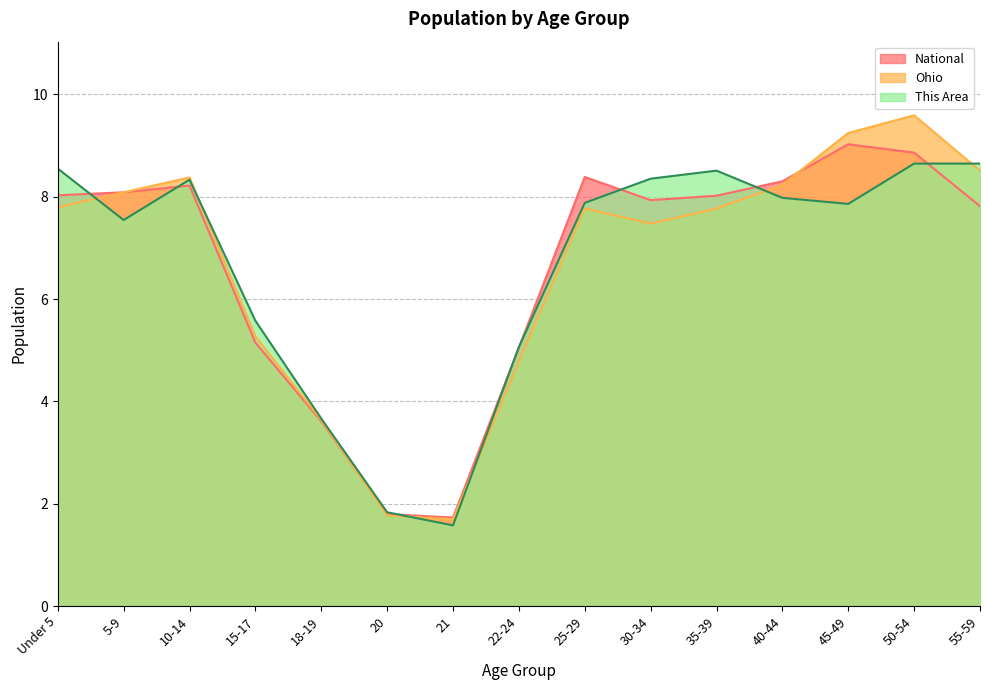

Rank the series at 50-54 from highest to lowest value.

Ohio, National, This Area